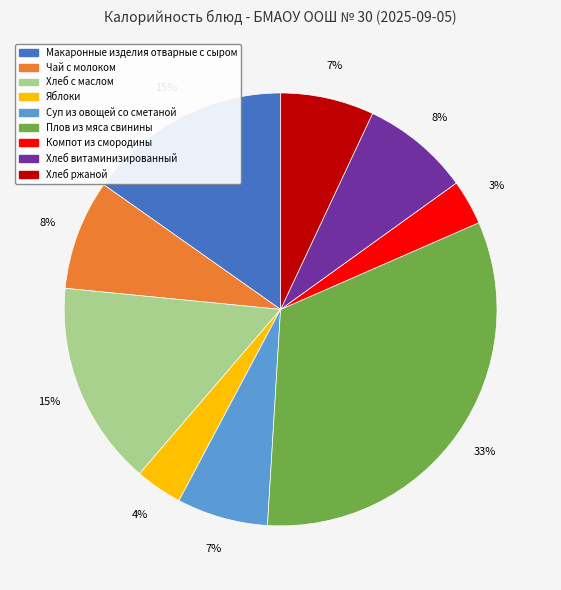

The Чай с молоком slice represents 1% of the pie. True or false?

False